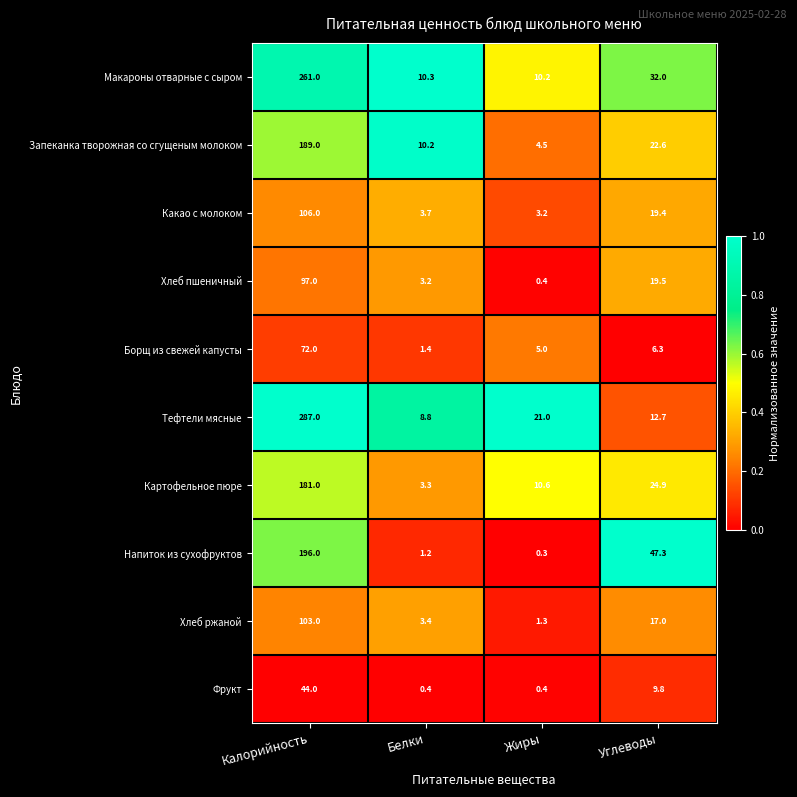

What is the difference between the maximum and second lowest values in the Тефтели мясные series?

274.3